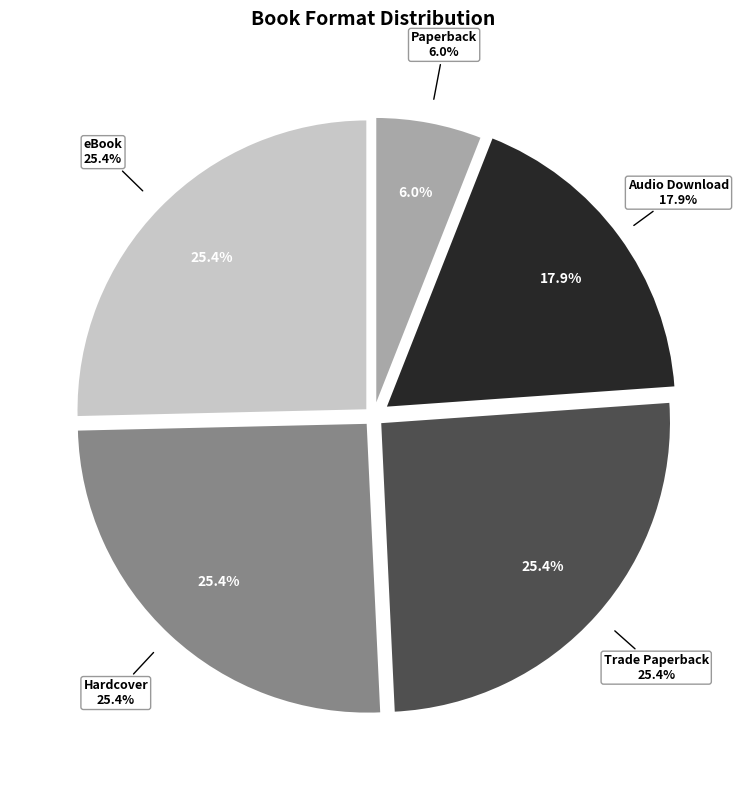

What is the smallest slice in the pie chart?

Paperback